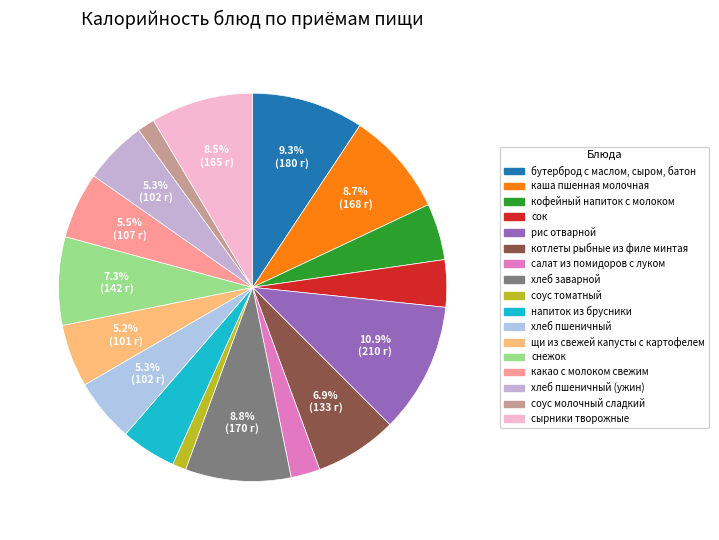

How many segments does this pie chart have?

17